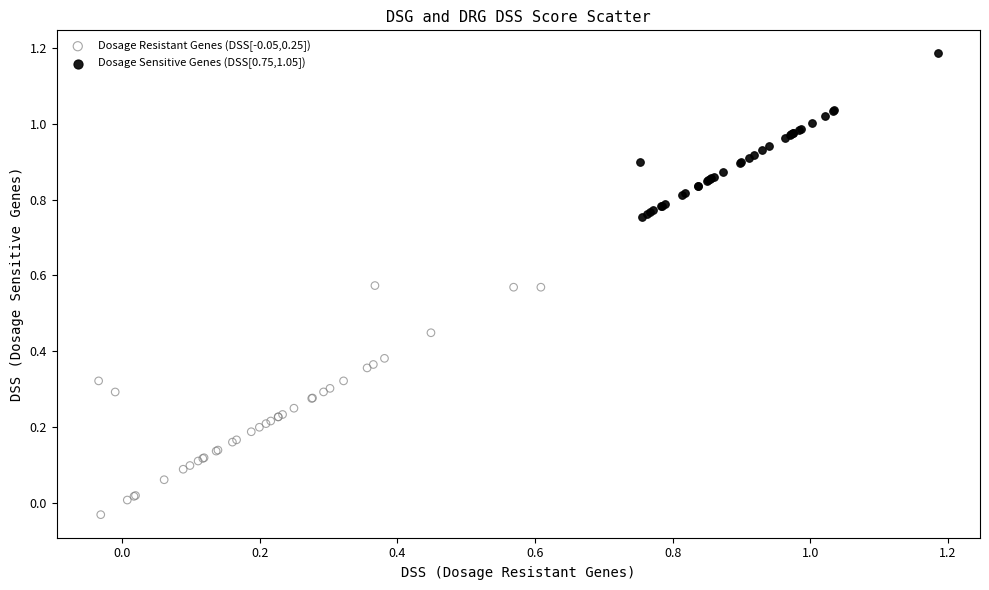

Which series contains the highest Y value?

Dosage Sensitive Genes (DSS[0.75,1.05])